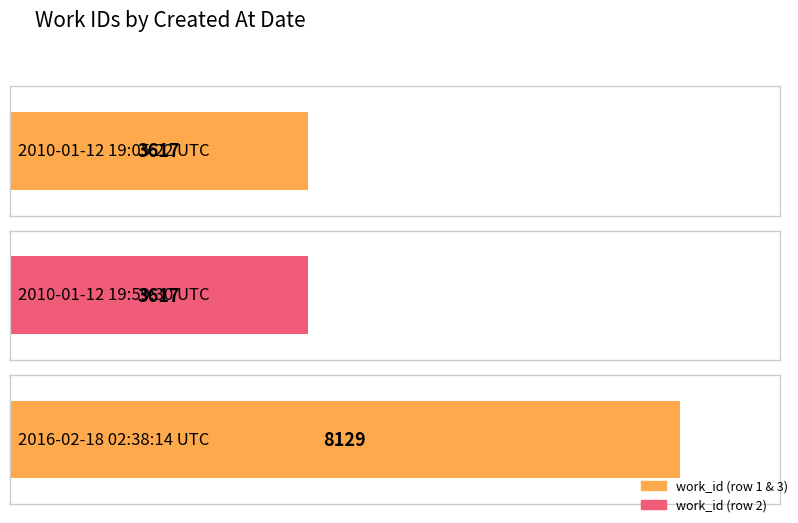

Reading right to left, extract all data points from this chart.

2016-02-18 02:38:14 UTC=8129	2010-01-12 19:59:30 UTC=3617	2010-01-12 19:05:22 UTC=3617